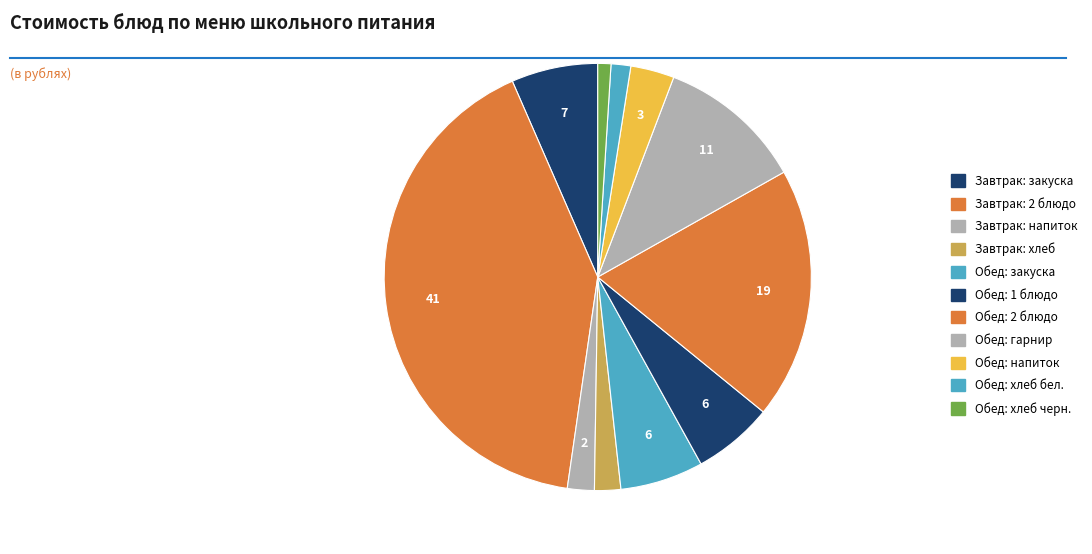

How many segments does this pie chart have?

11